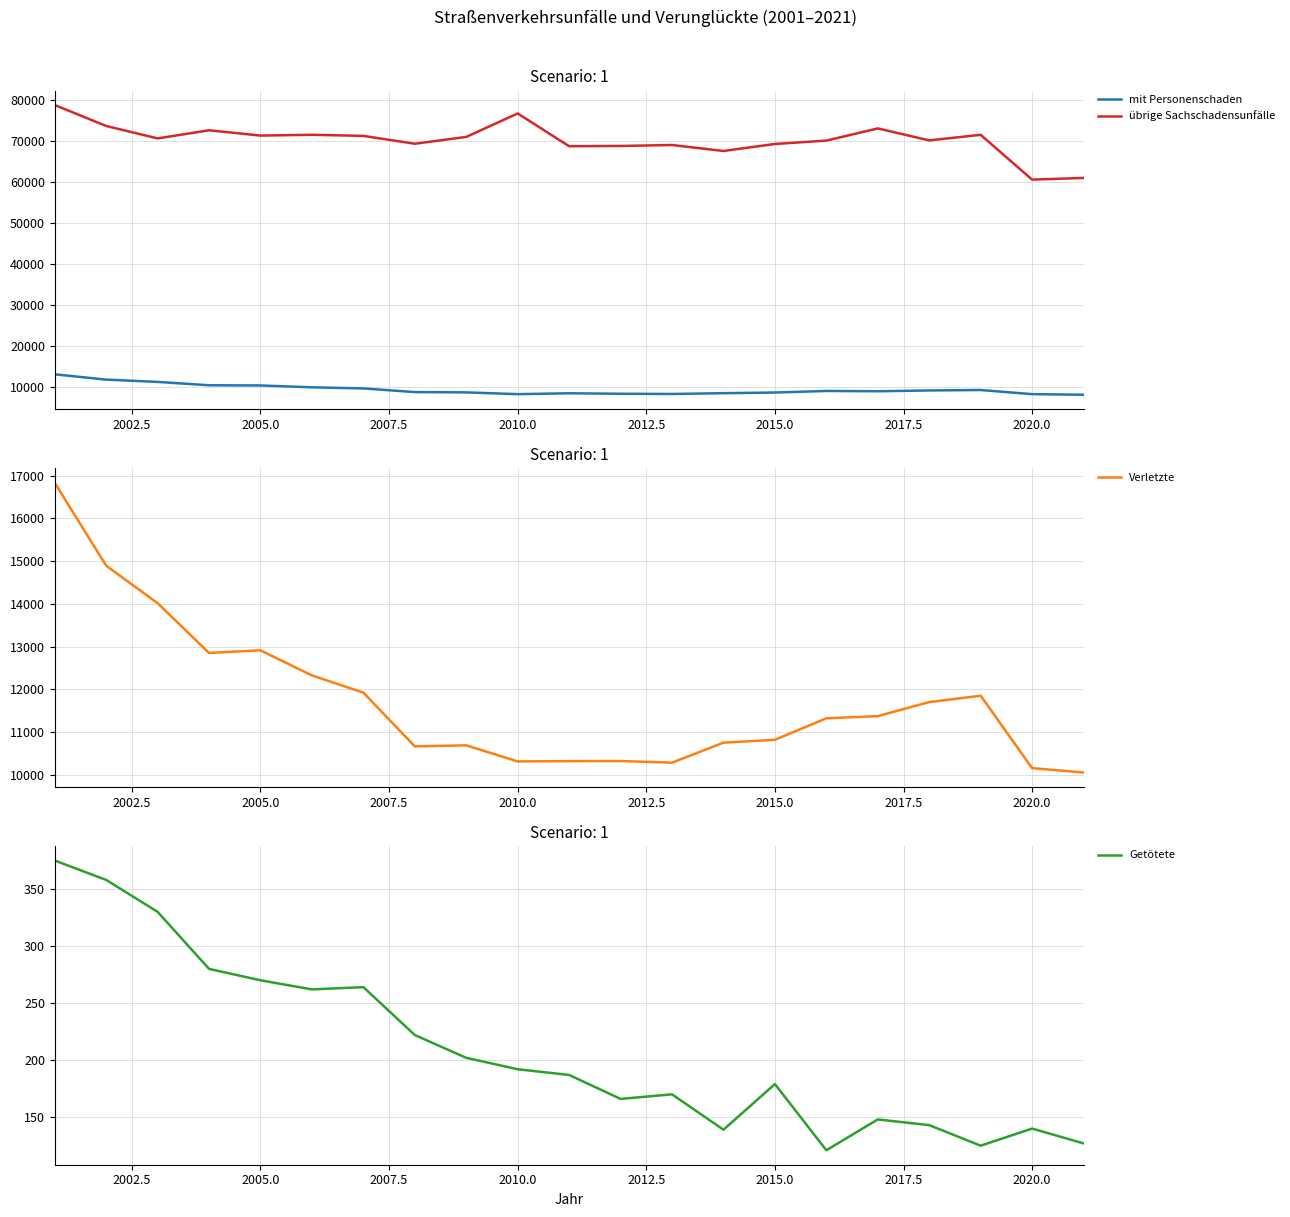

Is it true that Verletzte equals 10318 at 2010.0?

True